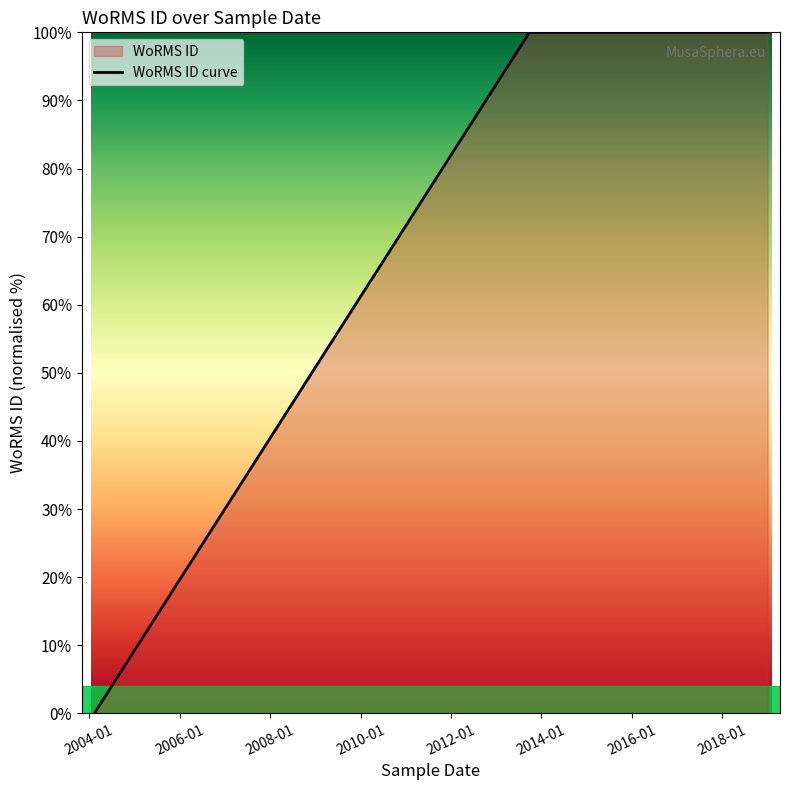

What is the maximum value shown in the chart?

100